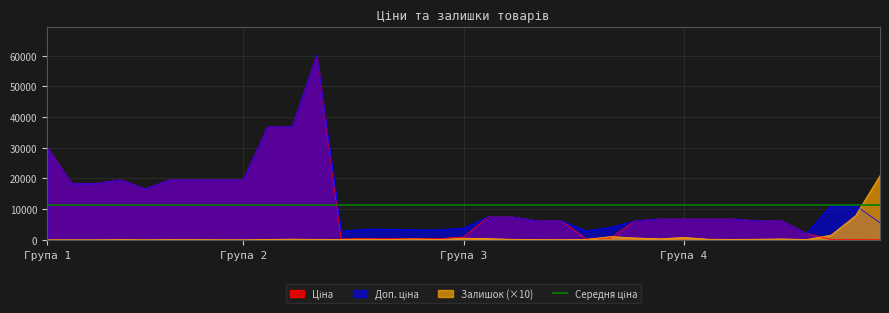

How many values in the Доп. ціна series exceed 6787?

20